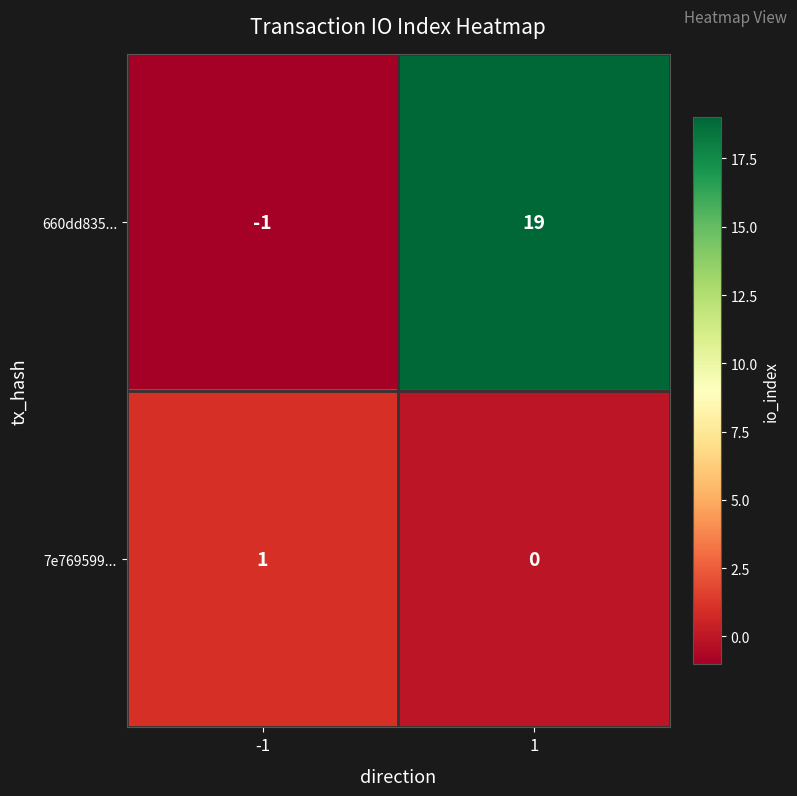

What is the difference between the highest and lowest values at 1?

19